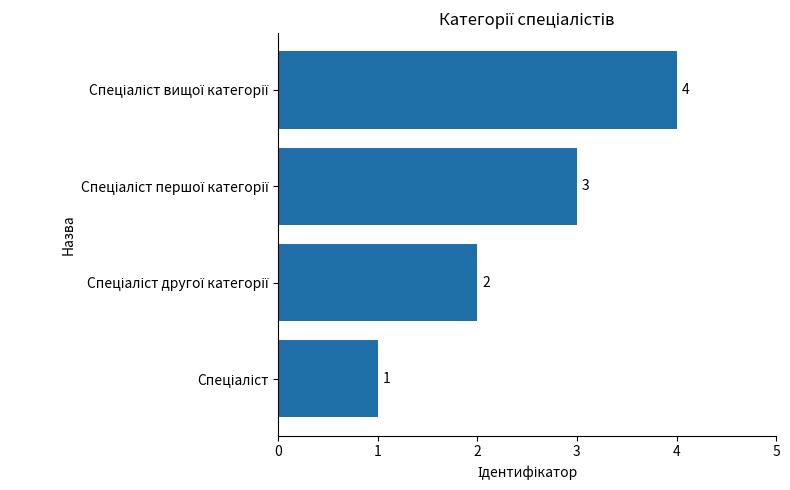

What is the greatest value displayed?

4